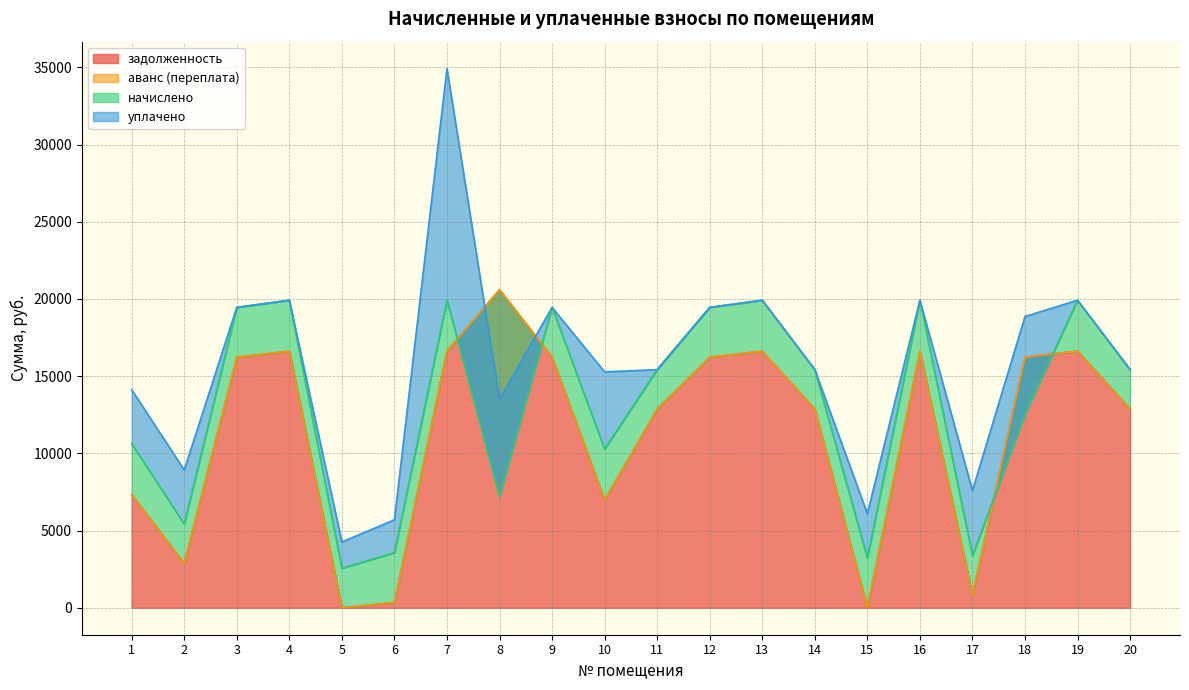

At which category does задолженность reach its first local valley?

2